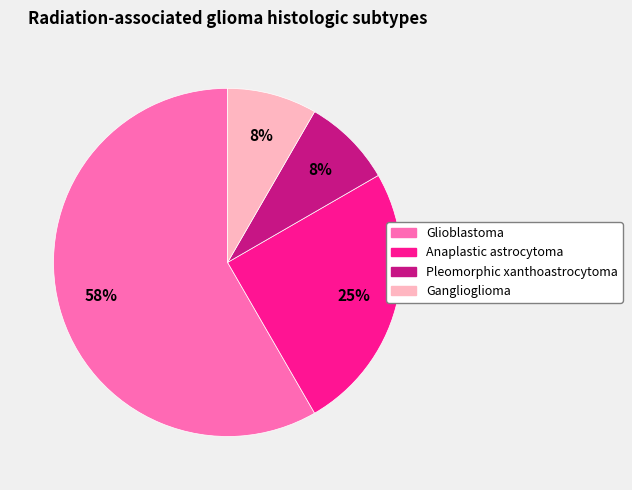

What is the largest slice in the pie chart?

Glioblastoma